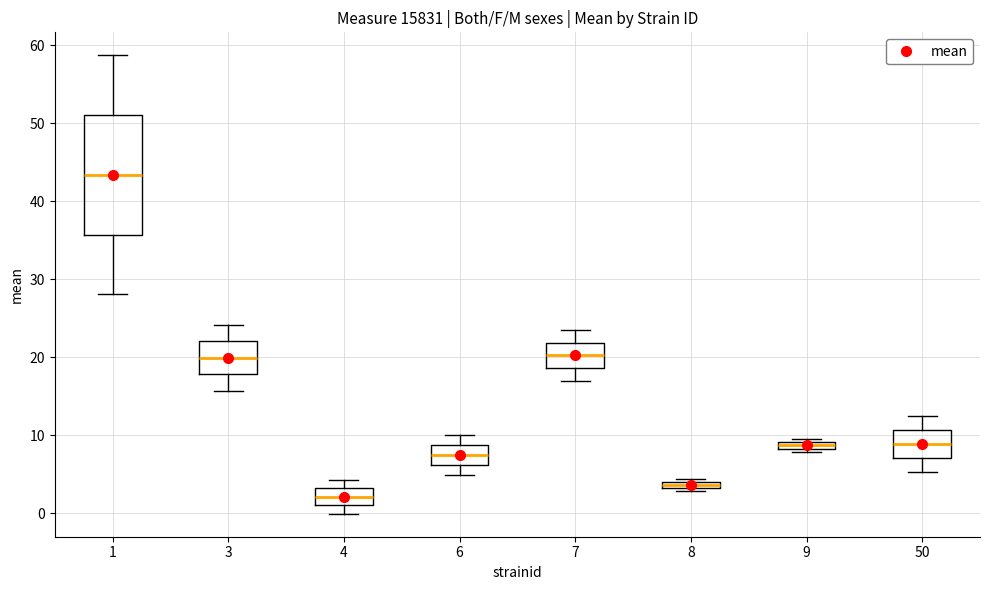

Which box's median line is the highest?

1